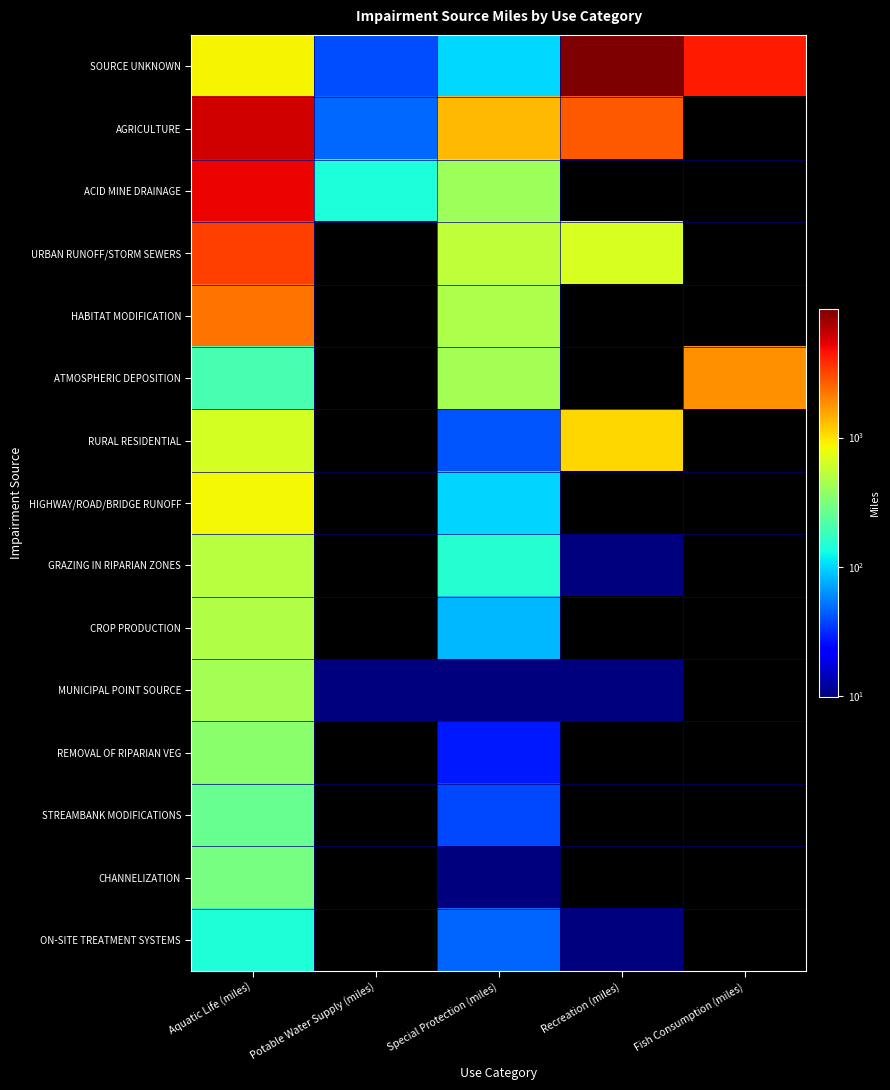

Reading left to right, list all the values displayed in this chart.

SOURCE UNKNOWN: Aquatic Life (miles)=890	Potable Water Supply (miles)=40	Special Protection (miles)=102	Recreation (miles)=9866	Fish Consumption (miles)=4342
AGRICULTURE: Aquatic Life (miles)=6008	Potable Water Supply (miles)=48	Special Protection (miles)=1353	Recreation (miles)=2757	Fish Consumption (miles)=0
ACID MINE DRAINAGE: Aquatic Life (miles)=5107	Potable Water Supply (miles)=139	Special Protection (miles)=413	Recreation (miles)=0	Fish Consumption (miles)=0
URBAN RUNOFF/STORM SEWERS: Aquatic Life (miles)=3320	Potable Water Supply (miles)=0	Special Protection (miles)=537	Recreation (miles)=679	Fish Consumption (miles)=0
HABITAT MODIFICATION: Aquatic Life (miles)=2237	Potable Water Supply (miles)=0	Special Protection (miles)=468	Recreation (miles)=0	Fish Consumption (miles)=0
ATMOSPHERIC DEPOSITION: Aquatic Life (miles)=201	Potable Water Supply (miles)=0	Special Protection (miles)=432	Recreation (miles)=0	Fish Consumption (miles)=1815
RURAL RESIDENTIAL: Aquatic Life (miles)=657	Potable Water Supply (miles)=0	Special Protection (miles)=42	Recreation (miles)=1089	Fish Consumption (miles)=0
HIGHWAY/ROAD/BRIDGE RUNOFF: Aquatic Life (miles)=866	Potable Water Supply (miles)=0	Special Protection (miles)=98	Recreation (miles)=0	Fish Consumption (miles)=0
GRAZING IN RIPARIAN ZONES: Aquatic Life (miles)=511	Potable Water Supply (miles)=0	Special Protection (miles)=154	Recreation (miles)=7	Fish Consumption (miles)=0
CROP PRODUCTION: Aquatic Life (miles)=483	Potable Water Supply (miles)=0	Special Protection (miles)=83	Recreation (miles)=0	Fish Consumption (miles)=0
MUNICIPAL POINT SOURCE: Aquatic Life (miles)=442	Potable Water Supply (miles)=1	Special Protection (miles)=9	Recreation (miles)=7	Fish Consumption (miles)=0
REMOVAL OF RIPARIAN VEG: Aquatic Life (miles)=356	Potable Water Supply (miles)=0	Special Protection (miles)=28	Recreation (miles)=0	Fish Consumption (miles)=0
STREAMBANK MODIFICATIONS: Aquatic Life (miles)=265	Potable Water Supply (miles)=0	Special Protection (miles)=39	Recreation (miles)=0	Fish Consumption (miles)=0
CHANNELIZATION: Aquatic Life (miles)=297	Potable Water Supply (miles)=0	Special Protection (miles)=1	Recreation (miles)=0	Fish Consumption (miles)=0
ON-SITE TREATMENT SYSTEMS: Aquatic Life (miles)=144	Potable Water Supply (miles)=0	Special Protection (miles)=46	Recreation (miles)=3	Fish Consumption (miles)=0